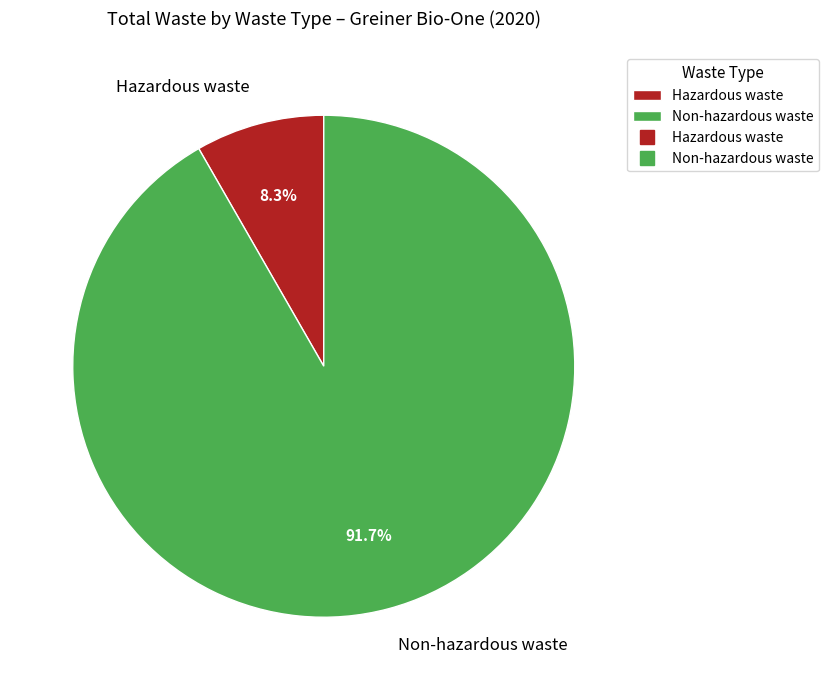

Which slice is the smallest?

Hazardous waste